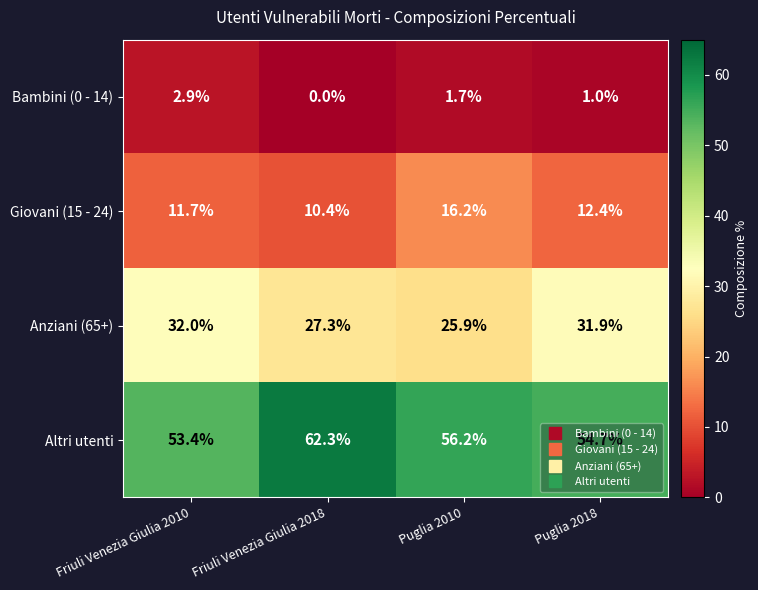

The value of Altri utenti at Puglia 2018 is 15.3. True or false?

False